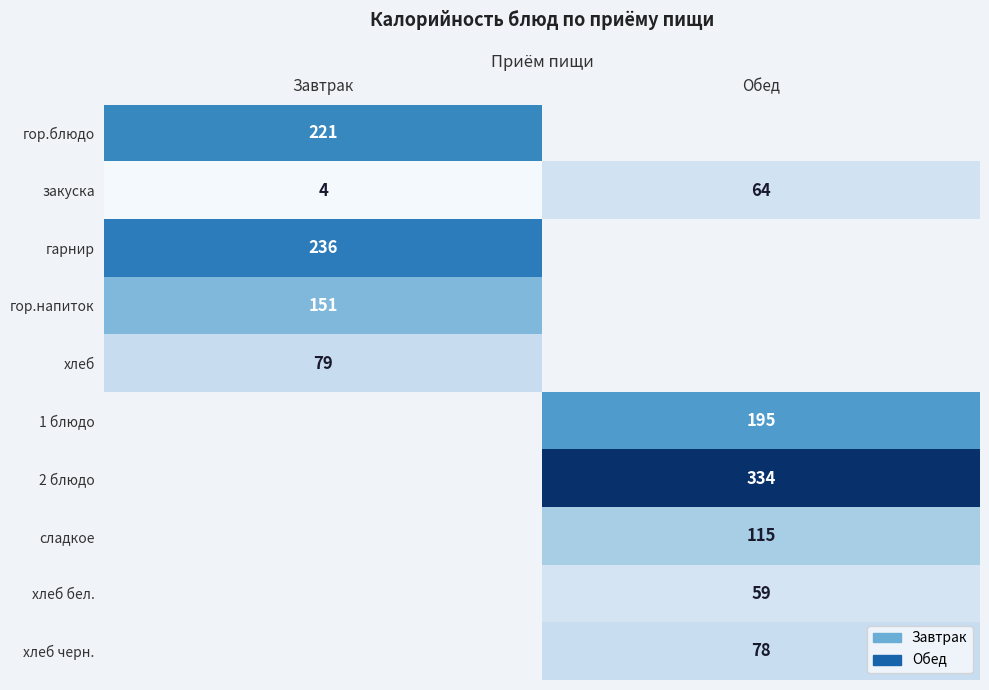

What is the difference between the maximum and minimum values in the закуска series?

60